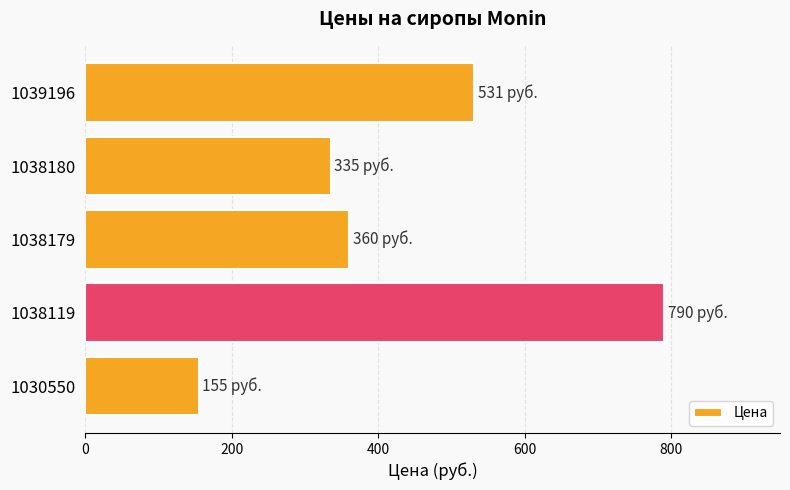

Are the bars horizontal?

Yes